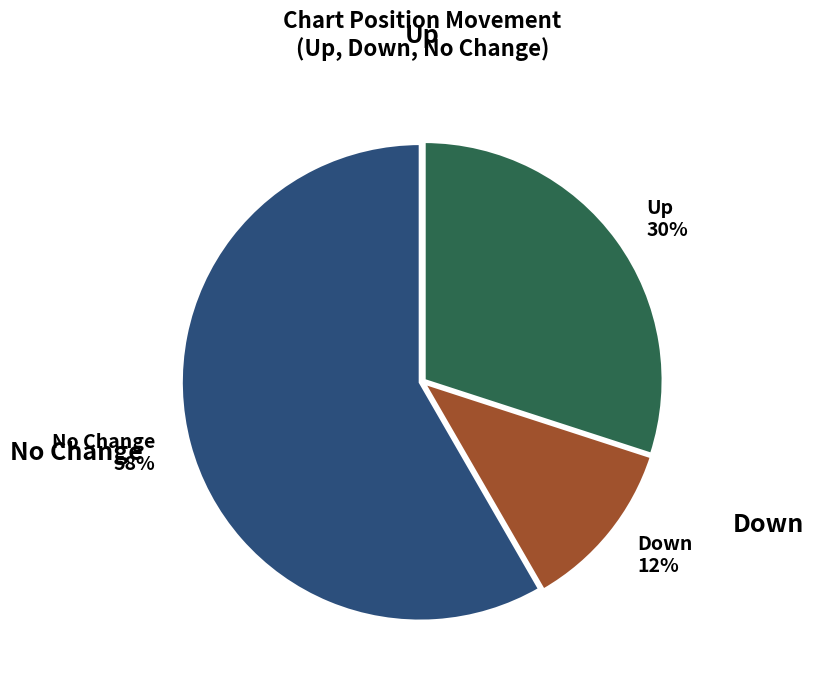

Count the number of slices in the pie.

3